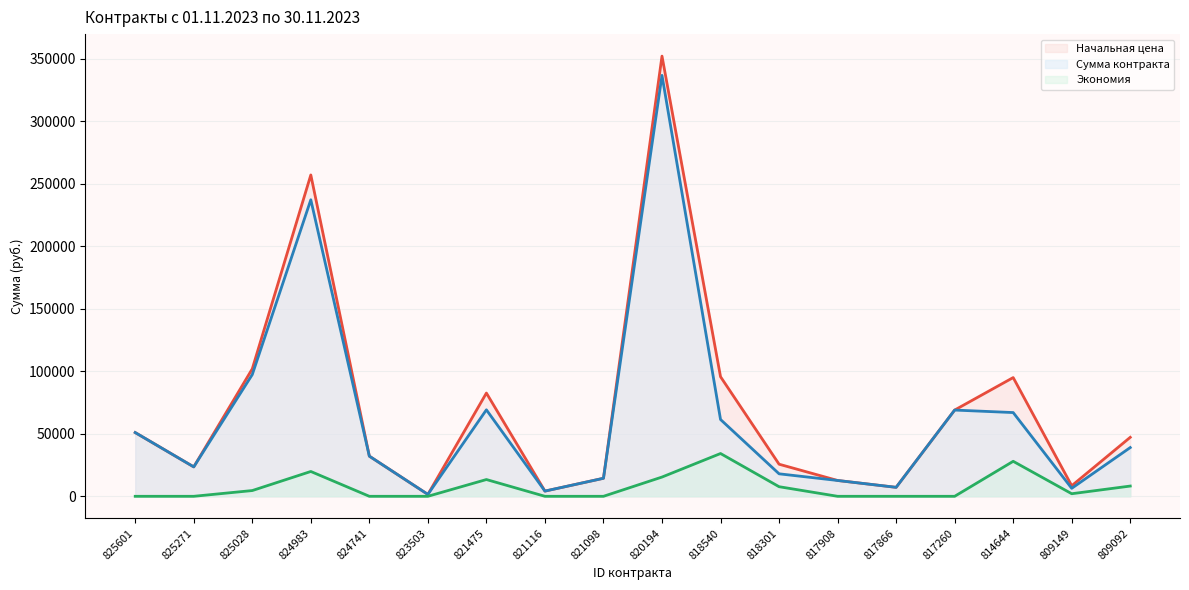

What are all the series names shown in the legend?

Начальная цена, Сумма контракта, Экономия